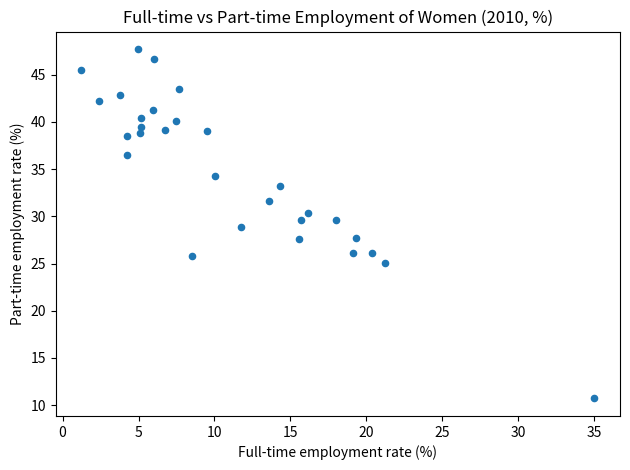

What is the range of X values (max minus min)?

33.8